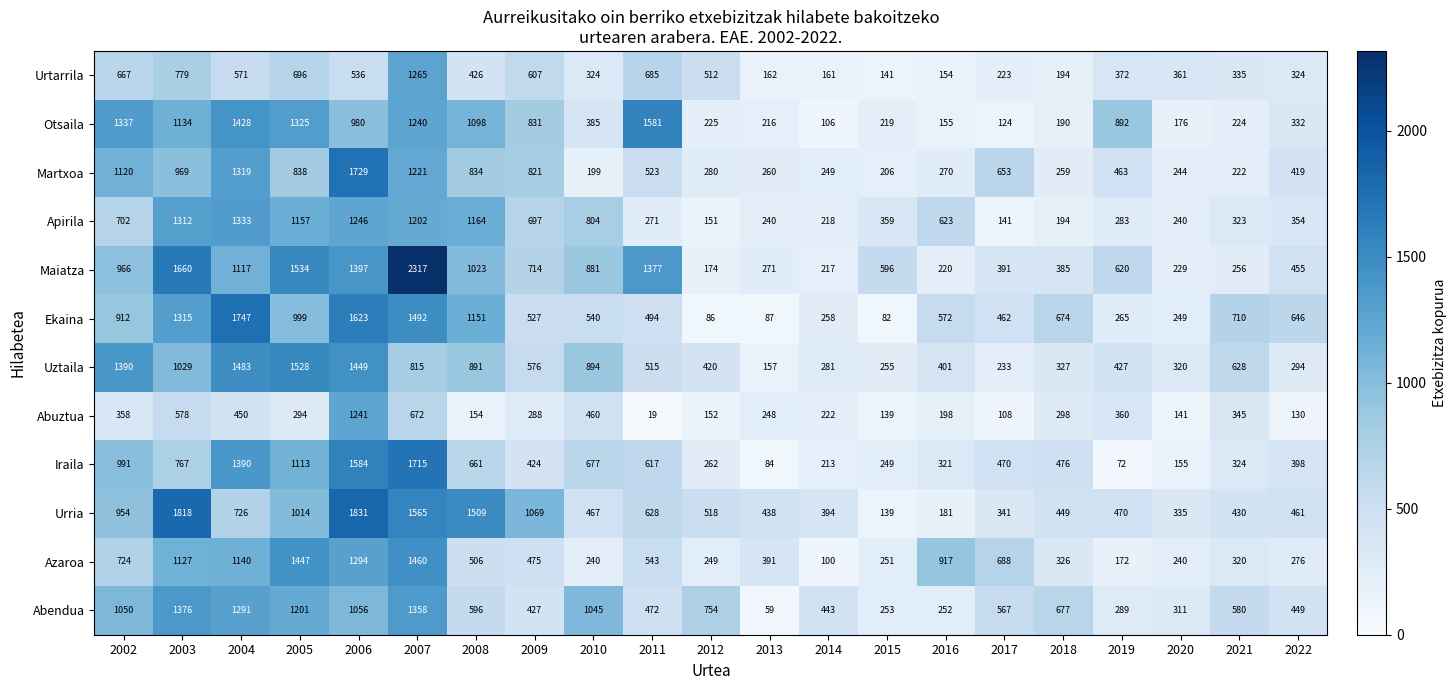

Rank the series by their maximum value, from highest to lowest.

Maiatza, Urria, Ekaina, Martxoa, Iraila, Otsaila, Uztaila, Azaroa, Abendua, Apirila, Urtarrila, Abuztua